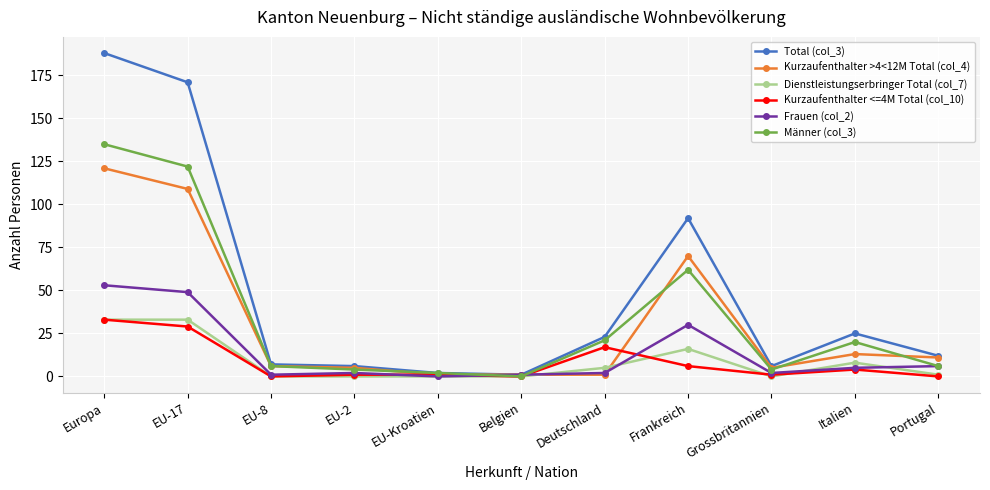

Which series has the largest range (max minus min)?

Total (col_3)